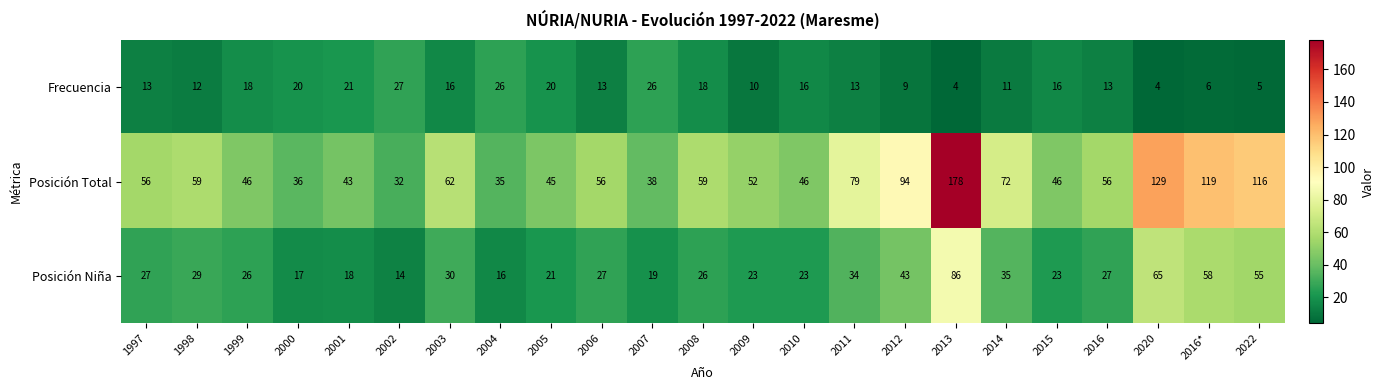

Rank the series at 2004 from highest to lowest value.

Posición Total, Frecuencia, Posición Niña